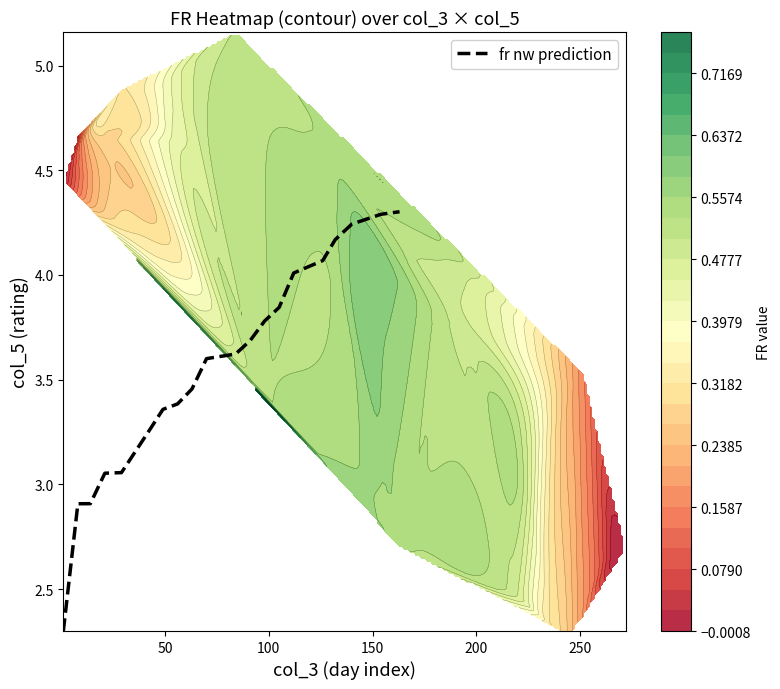

What is the highest value of the fr nw prediction series?

4.3